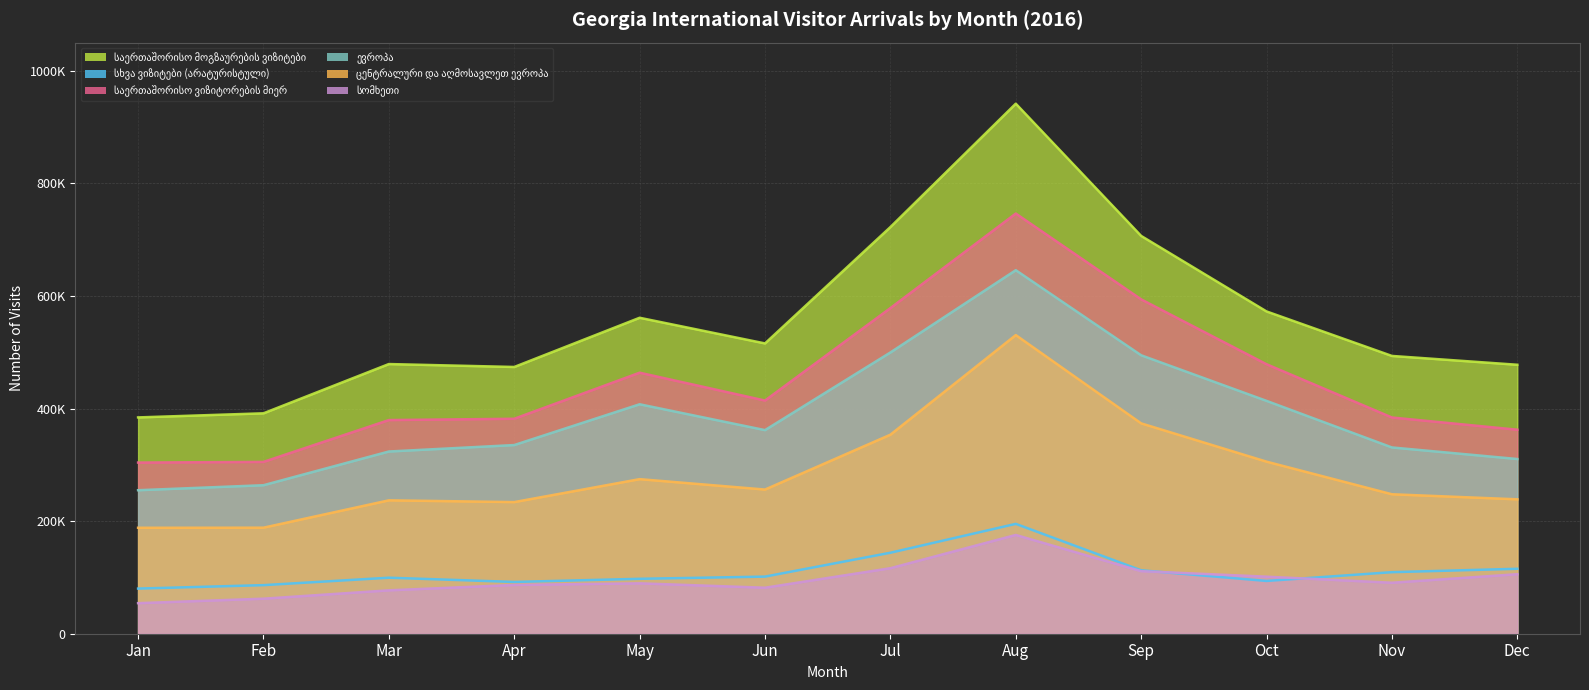

True or false: საერთაშორისო მოგზაურების ვიზიტები has a value of 447912 at Jul.

False